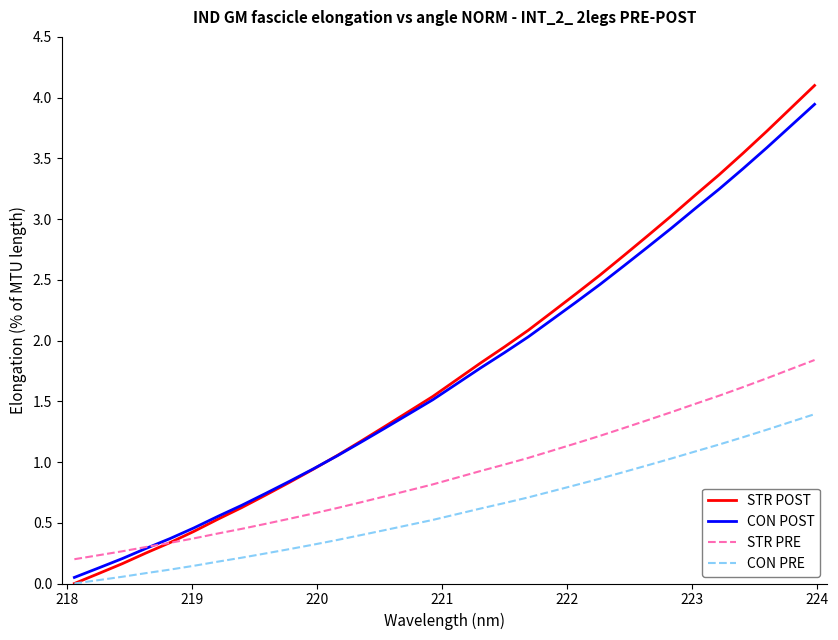

Which series has the largest range (max minus min)?

STR POST